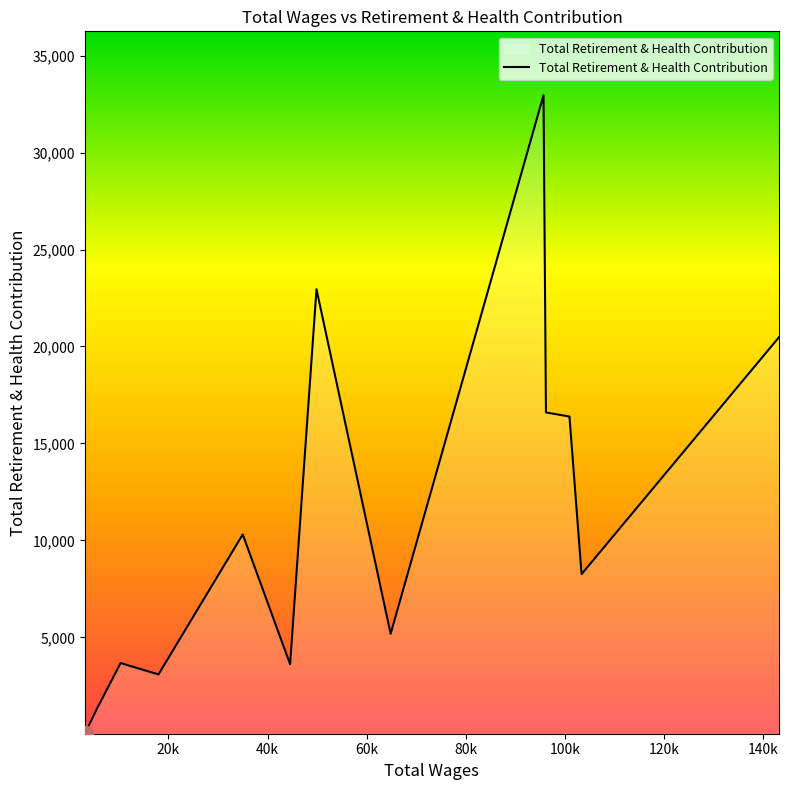

What is the maximum value shown in the chart?

32954